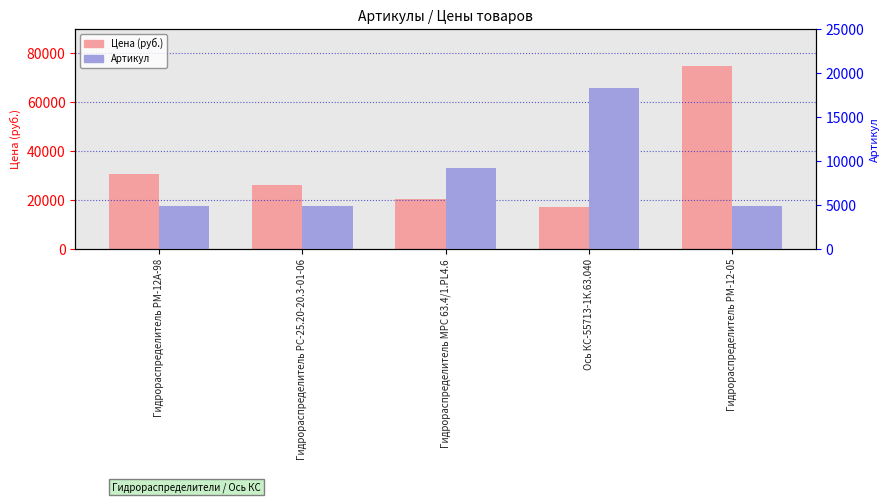

What is the smallest value displayed?

4808